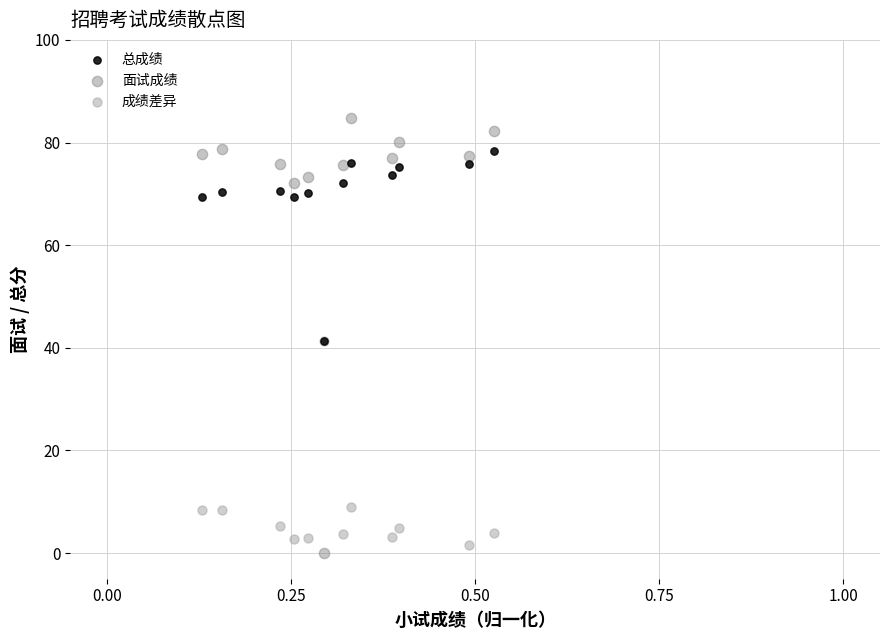

Which series contains the highest Y value?

面试成绩